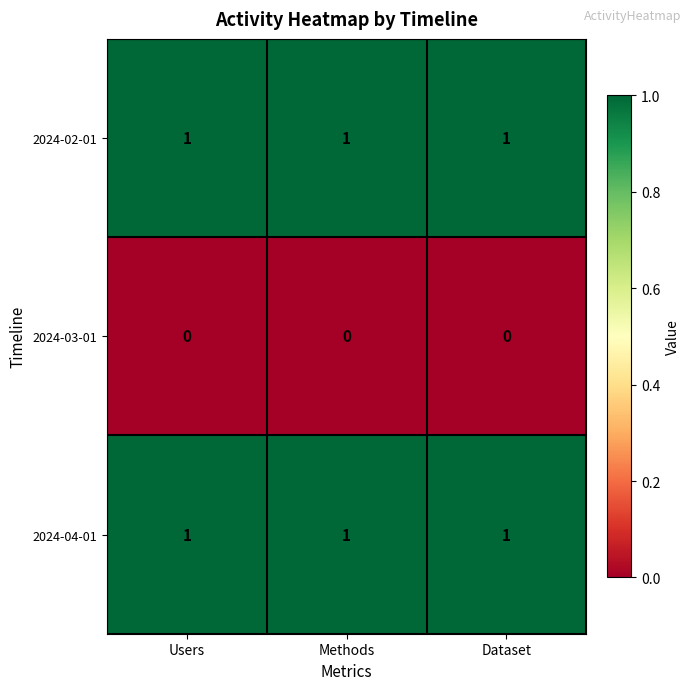

What is the sum of all 2024-02-01 values?

3